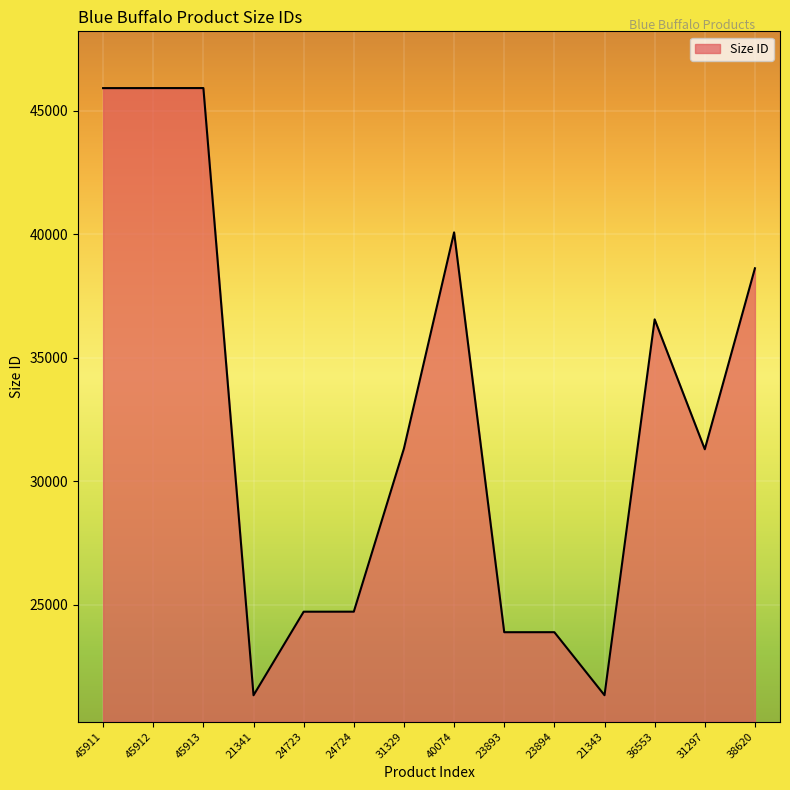

What is the ratio of the value at 36553 to the value at 21343?

1.7